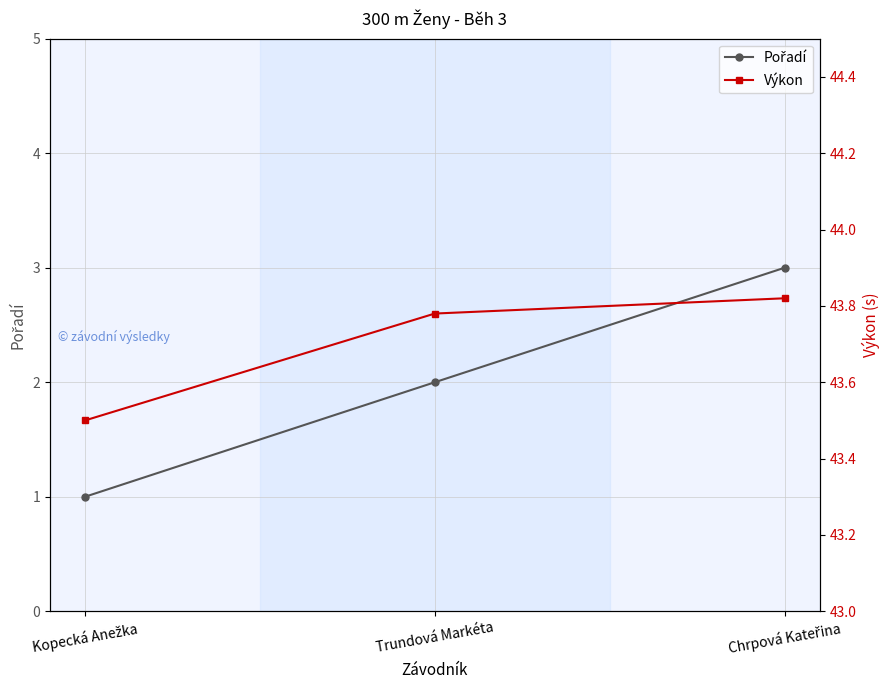

The Pořadí series shows 2.7 at Trundová Markéta. True or false?

False